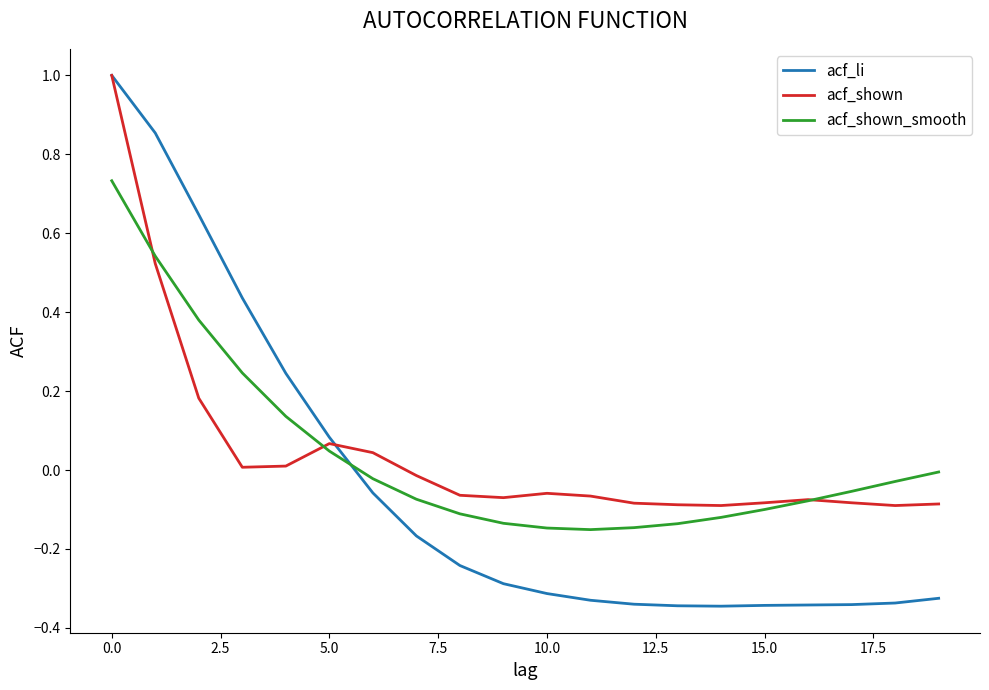

Does the chart have visible grid lines?

No